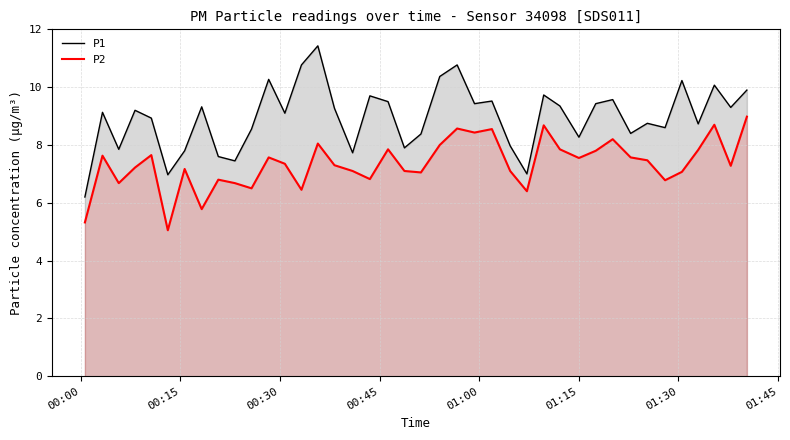

List the series in order of their peak value, highest first.

P1, P2